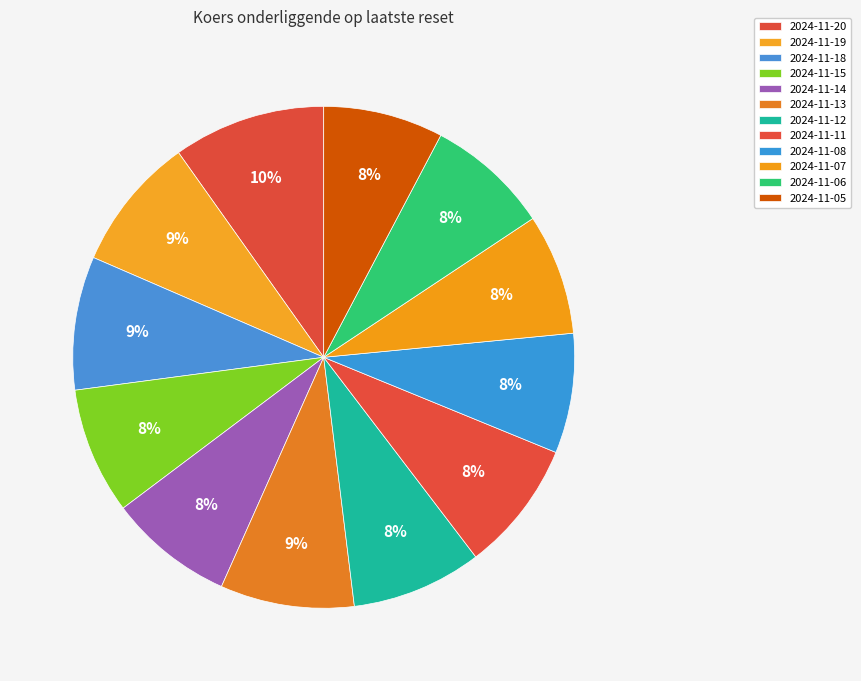

Which category has the smallest portion of the pie?

2024-11-08